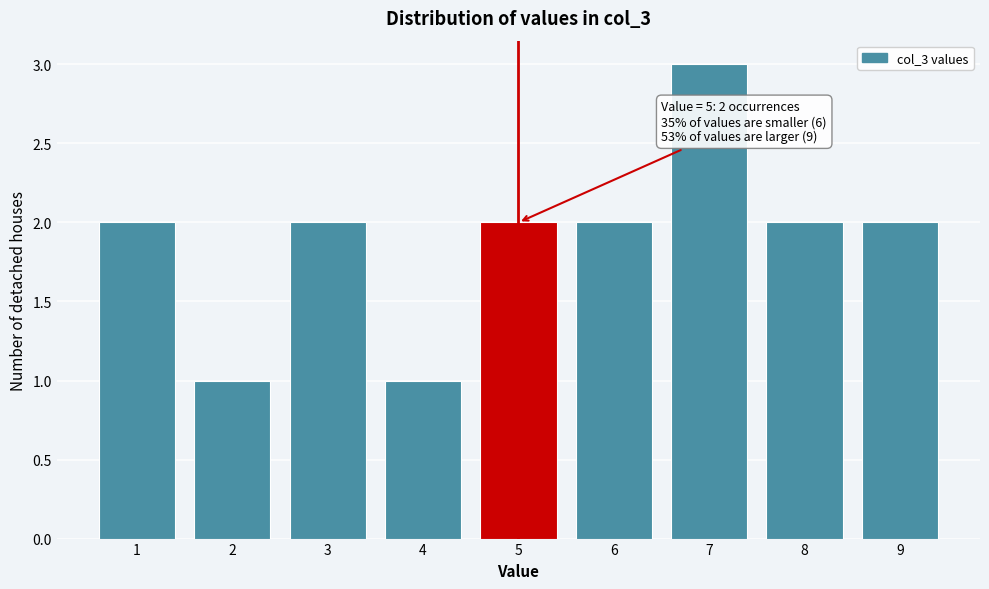

Over which range of the x-axis is the bar tallest?

6.5 to 7.5